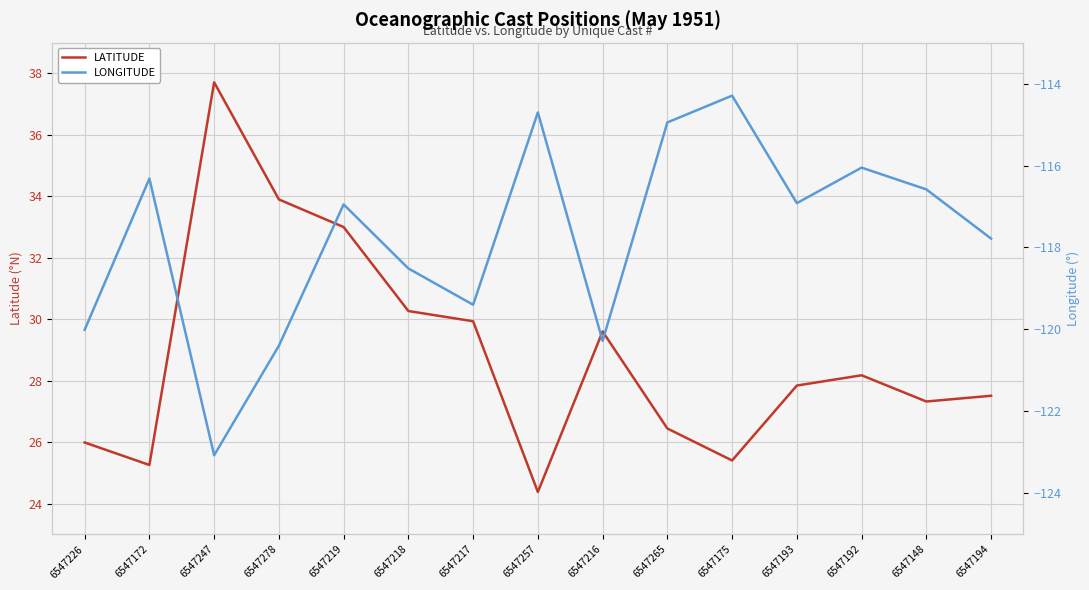

What is the approximate value of LATITUDE at 6547265?

26.4